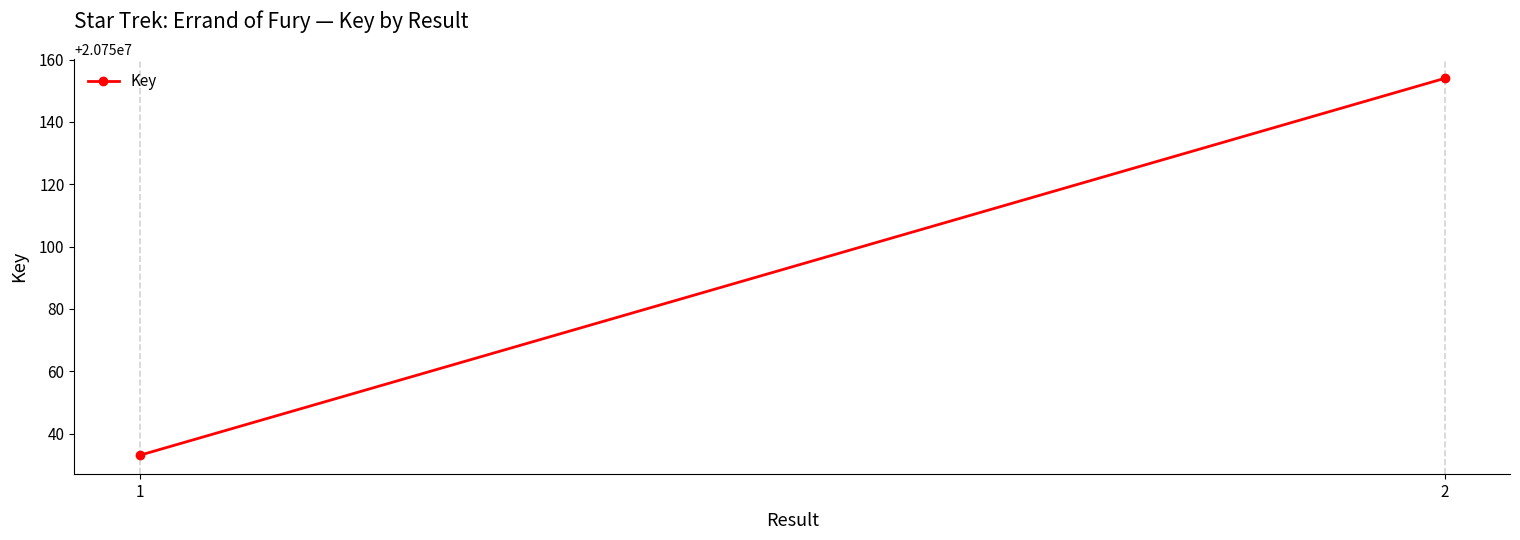

What is the value of the 1st point from the left?

20750033